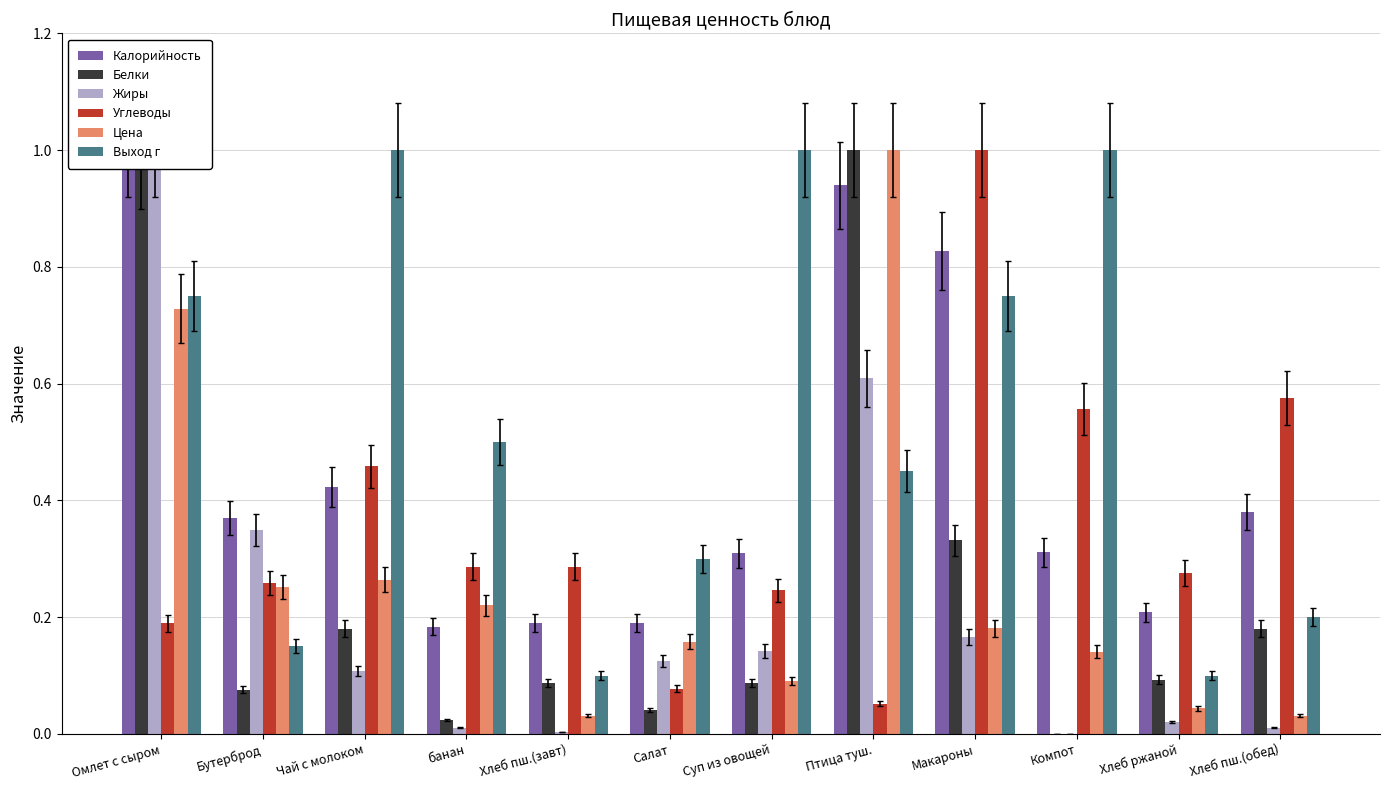

Which series changed the most between Макароны and Хлеб пш.(обед)?

Выход г